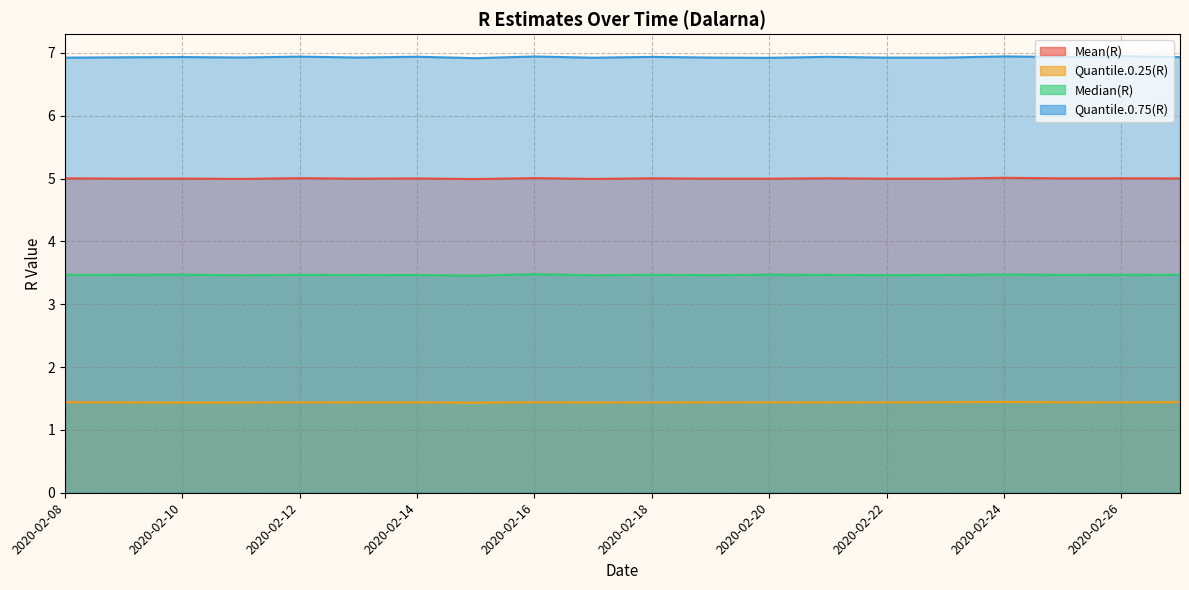

What is the average value of the Median(R) series?

3.5